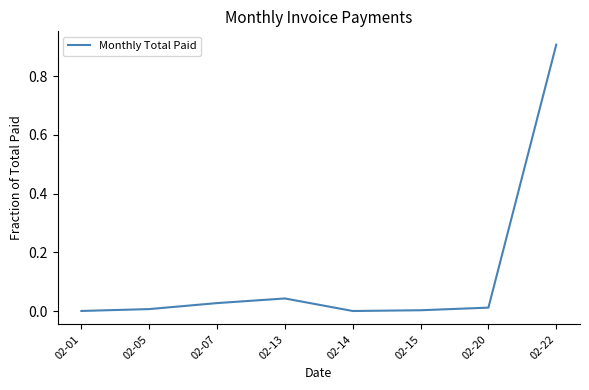

What is the greatest value displayed?

0.9